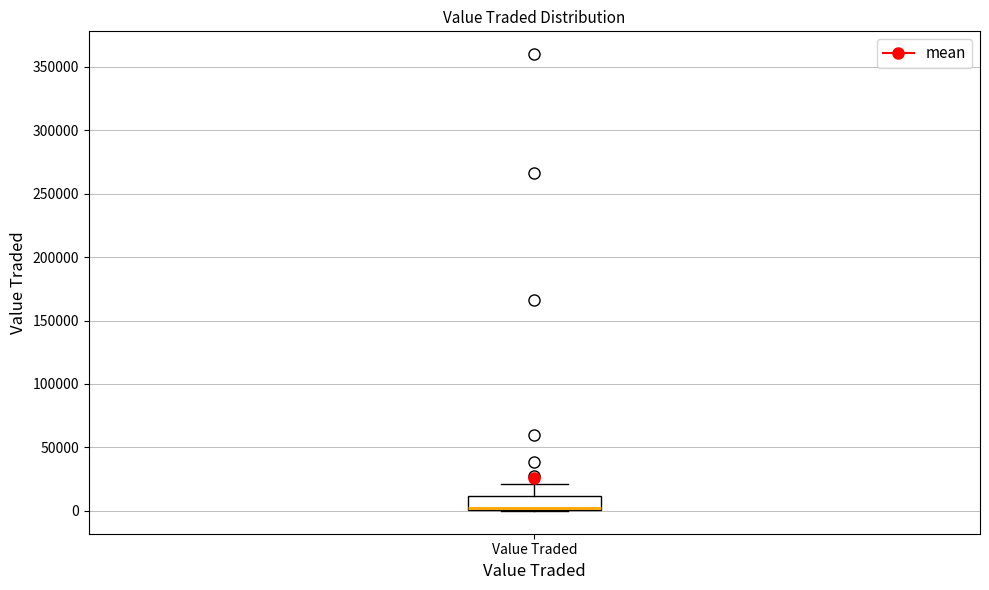

Where is the upper edge of the box for Value Traded on the y-axis? The values are not printed on the chart, so give them approximately, as read against the axis.

10000